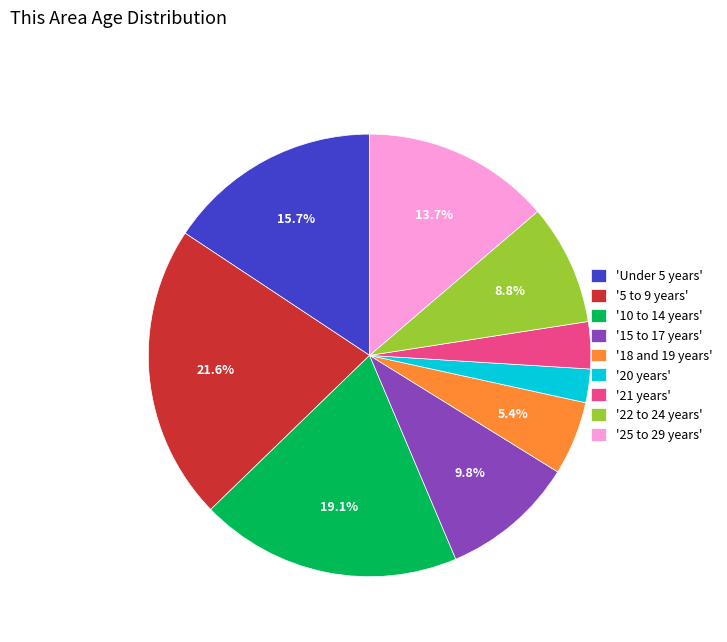

Which category has the biggest portion of the pie?

'5 to 9 years'